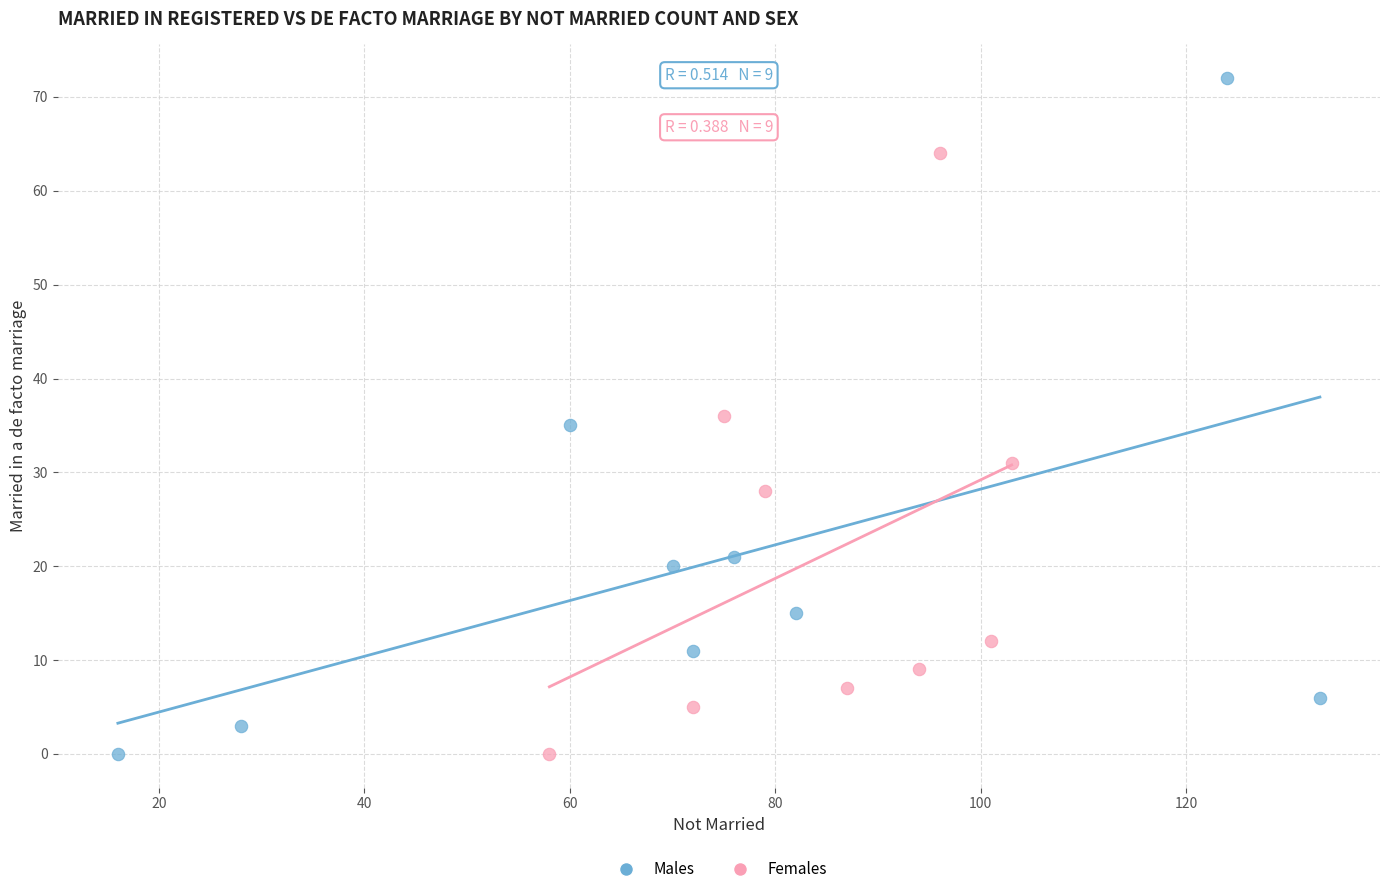

What are all the series names shown in the legend?

Males, Females